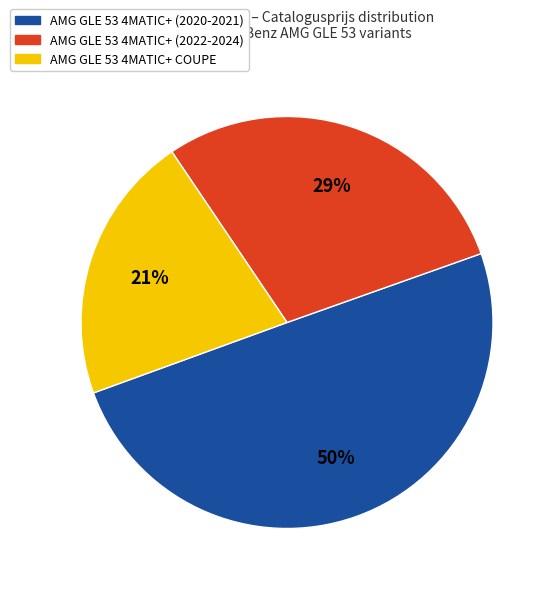

Is there a majority slice in this chart?

No